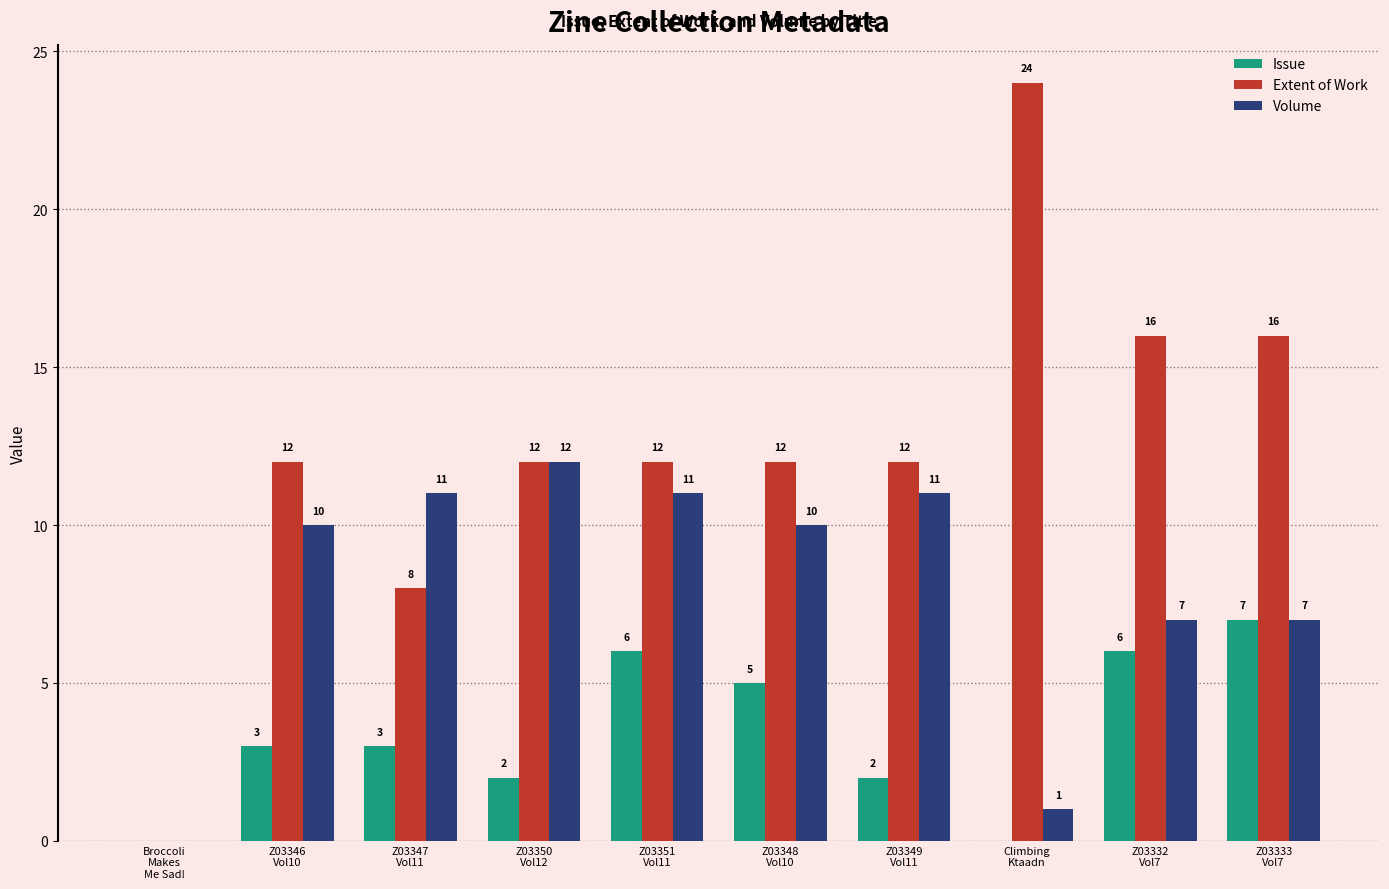

What is the maximum value shown in the chart?

24